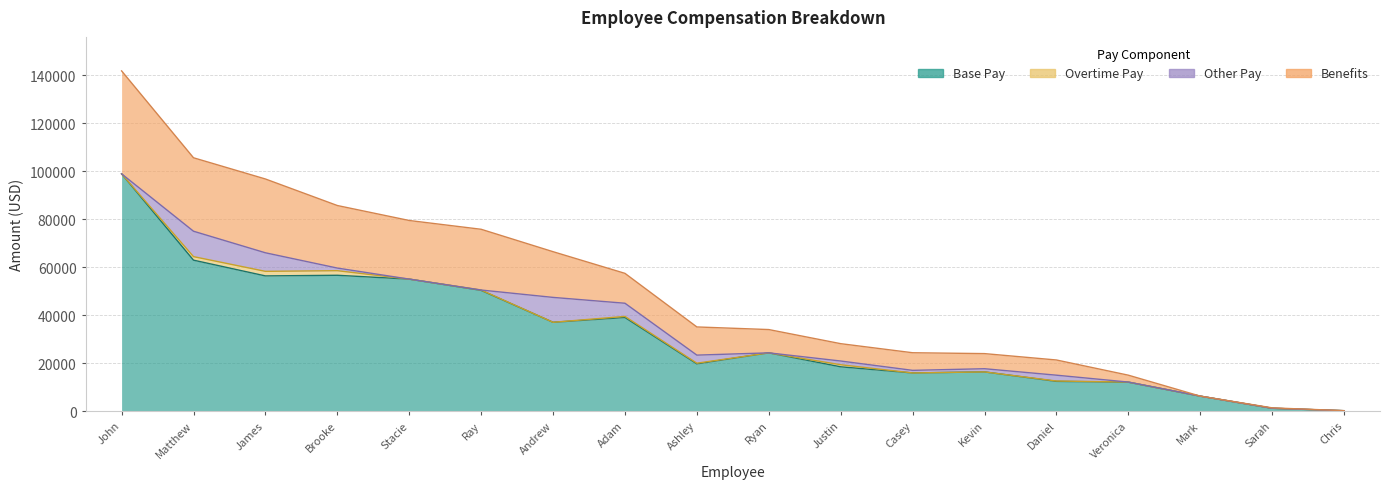

List the labels in order of Base Pay value, largest first.

John, Matthew, Brooke, James, Stacie, Ray, Adam, Andrew, Ryan, Ashley, Justin, Kevin, Casey, Daniel, Veronica, Mark, Sarah, Chris